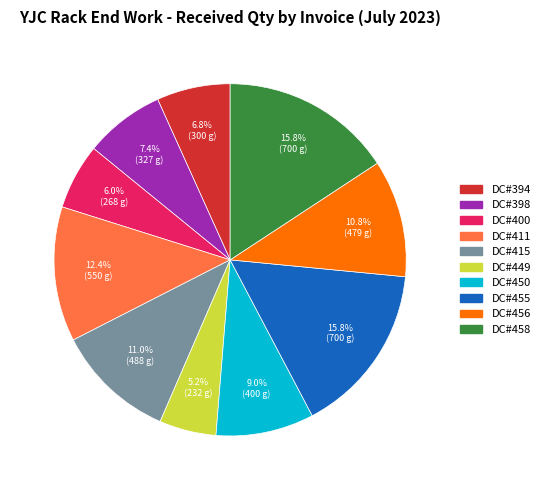

Count the number of slices in the pie.

10